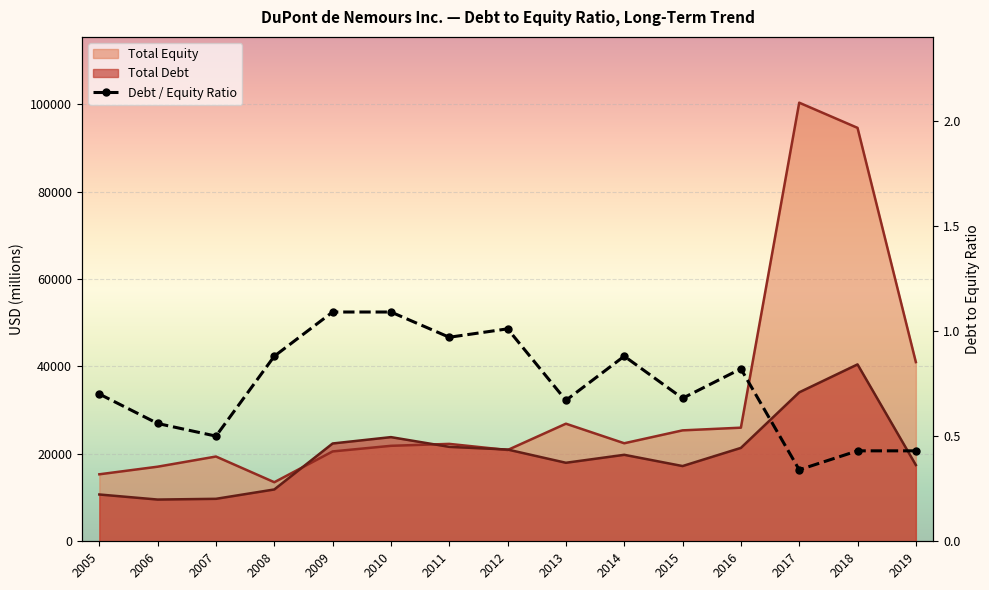

Between 2014 and 2007, which is larger?

2014